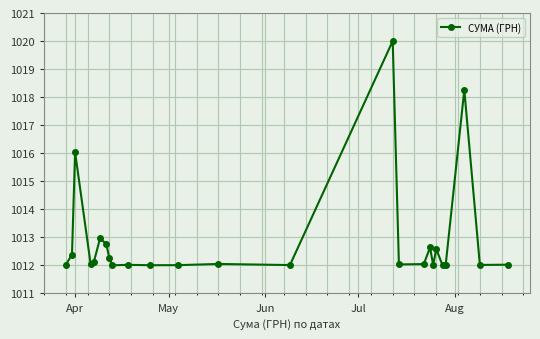

What is the smallest value displayed?

1012.0